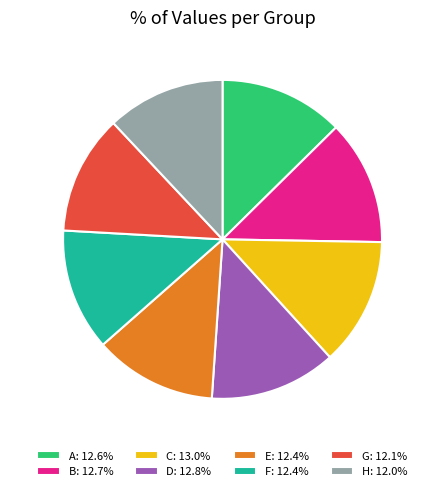

Is there any slice that represents more than half of the pie?

No